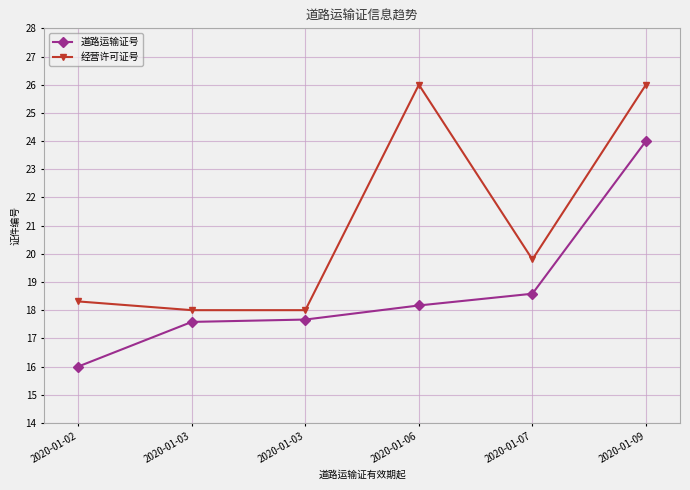

Does the chart have visible grid lines?

Yes